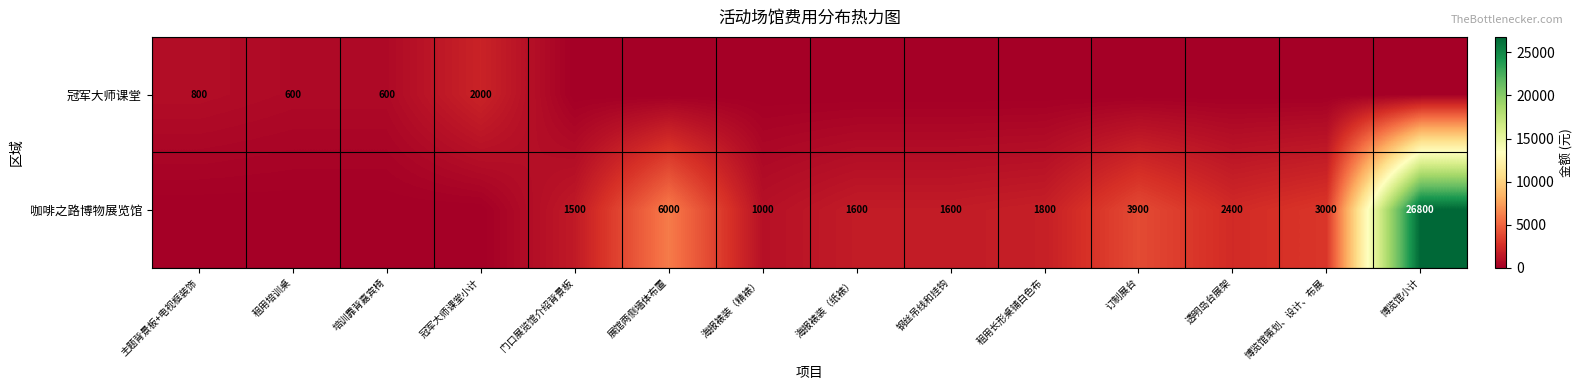

The 冠军大师课堂 series shows 807 at 培训靠背嘉宾椅. True or false?

False